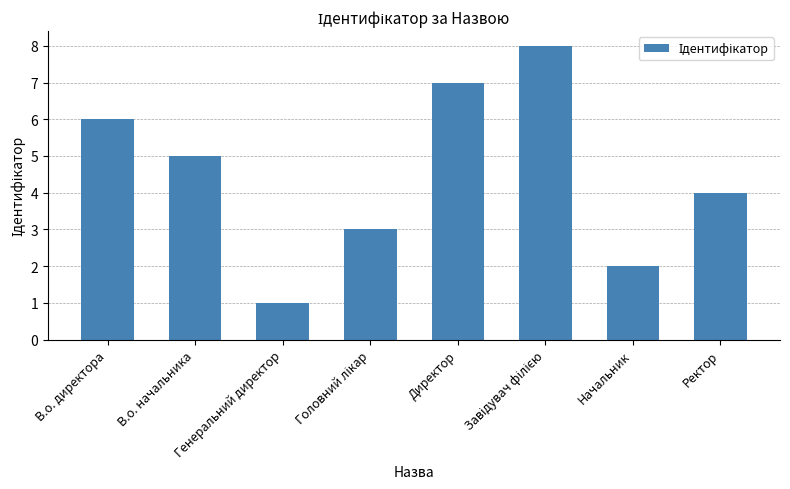

True or false: the data shows 4 at Ректор.

True